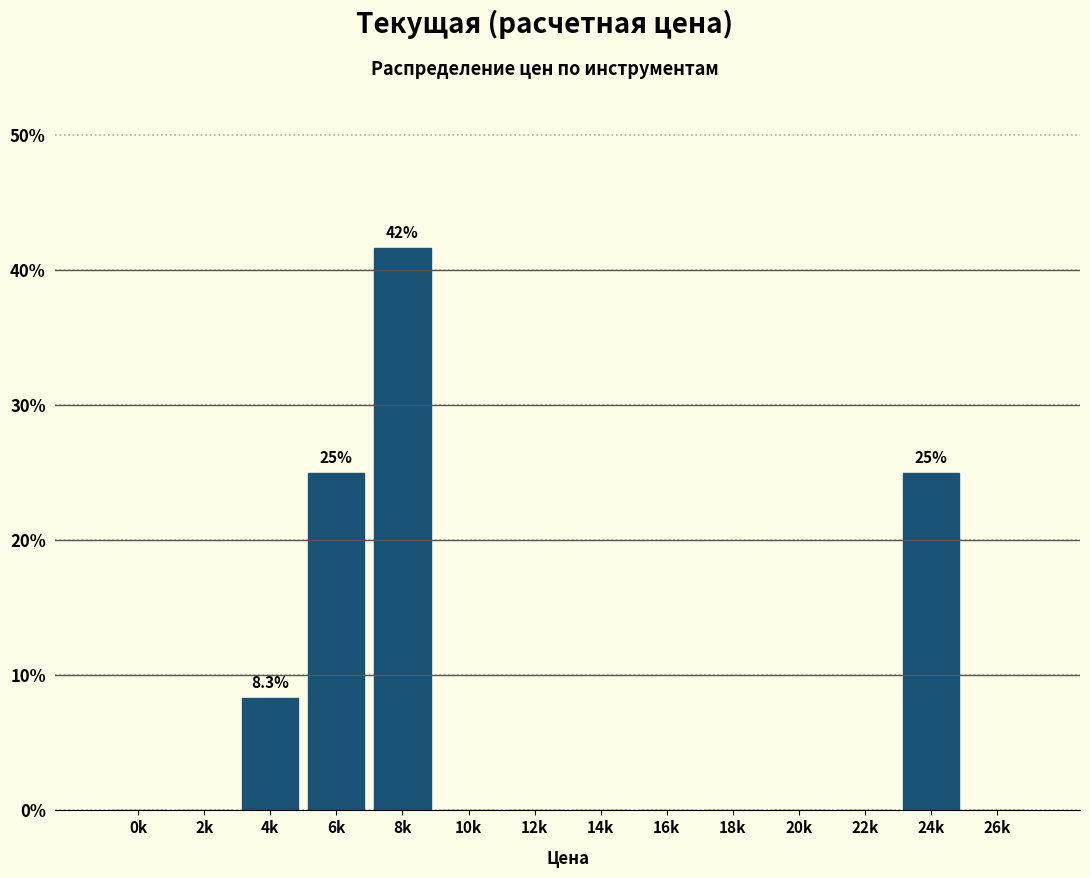

Are the bars horizontal?

No